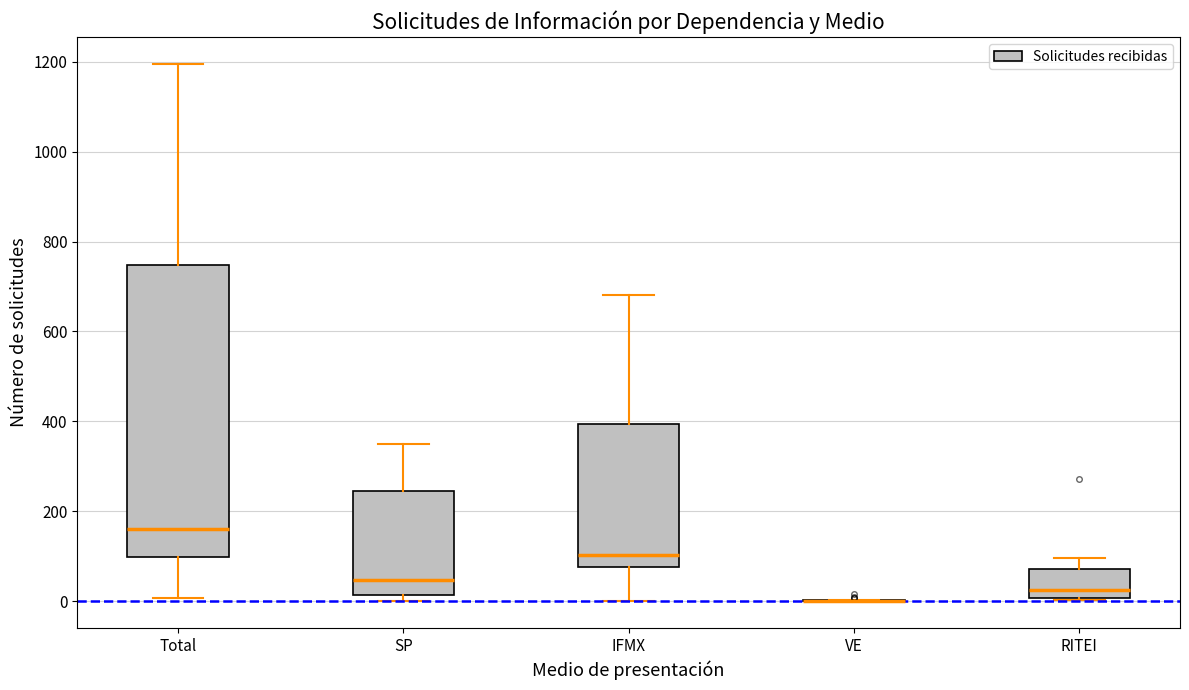

Reading left to right, read every box against the y-axis: the position of its median line, the range the box covers, and the ends of its whiskers. The values are not printed on the chart, so give them approximately, as read against the axis.

Total: median 160, box 100 to 740, whiskers 0 to 1200
SP: median 40, box 20 to 240, whiskers 0 to 340
IFMX: median 100, box 80 to 400, whiskers 0 to 680
VE: box collapsed to a line at 0, whiskers 0 to 0
RITEI: median 20, box 0 to 80, whiskers 0 to 100